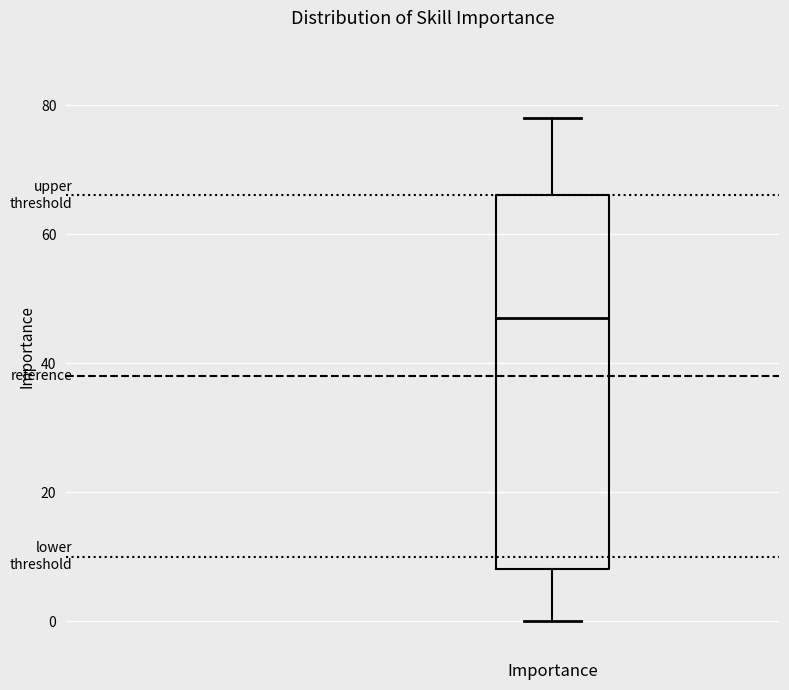

Transcribe this box plot: give where the median line is, the range the box spans, and where the two whiskers end, as read against the y-axis. The values are not printed on the chart, so give them approximately, as read against the axis.

median 48, box 8 to 66, whiskers 0 to 78